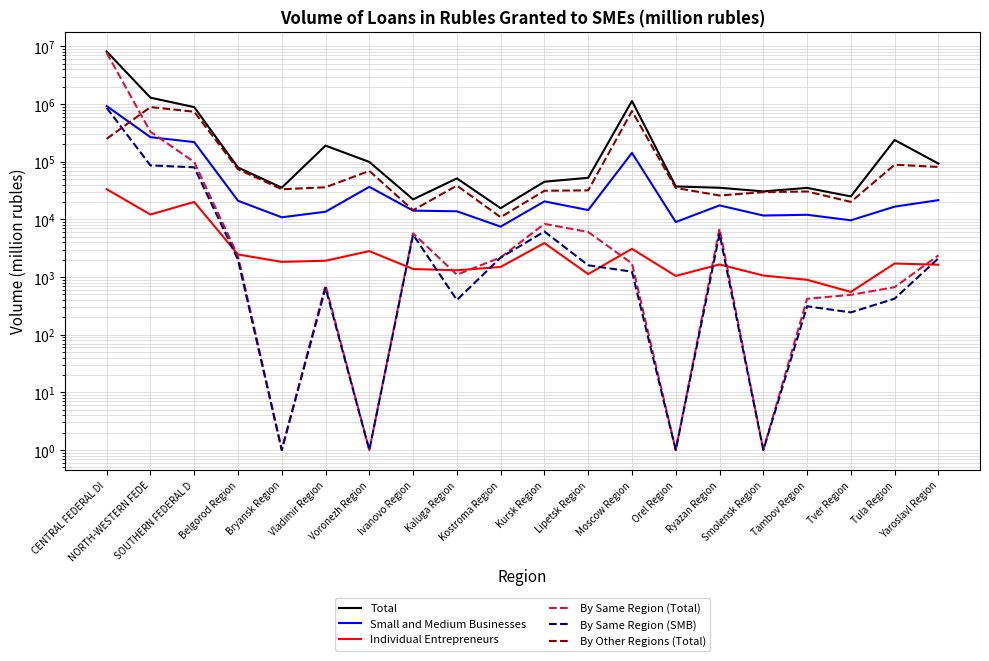

At Tver Region, list the series in order from smallest to largest.

By Same Region (SMB), By Same Region (Total), Individual Entrepreneurs, Small and Medium Businesses, By Other Regions (Total), Total